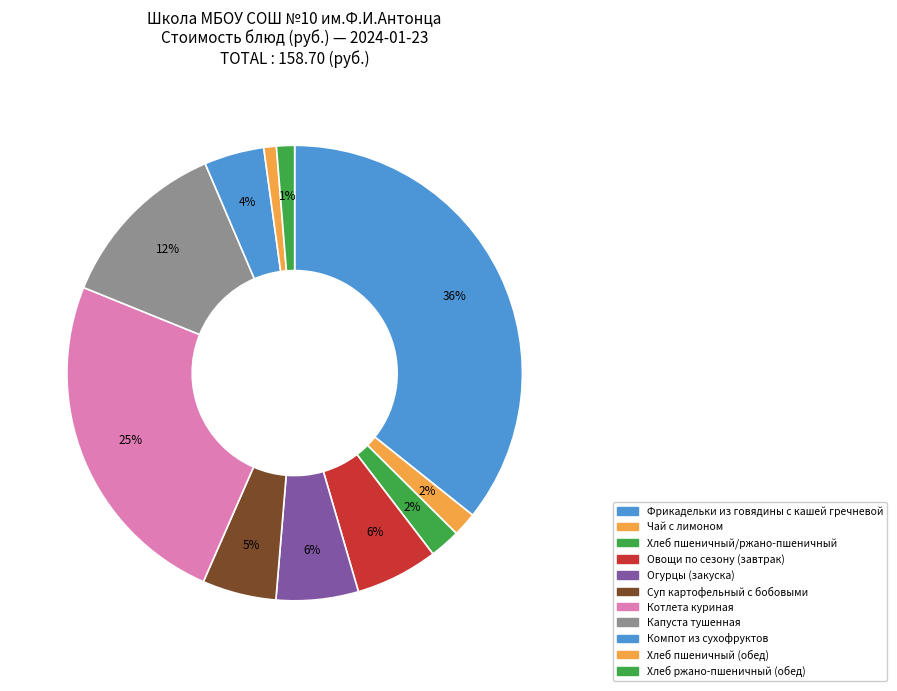

To the nearest percent, what percentage of the pie is Капуста тушенная?

12%